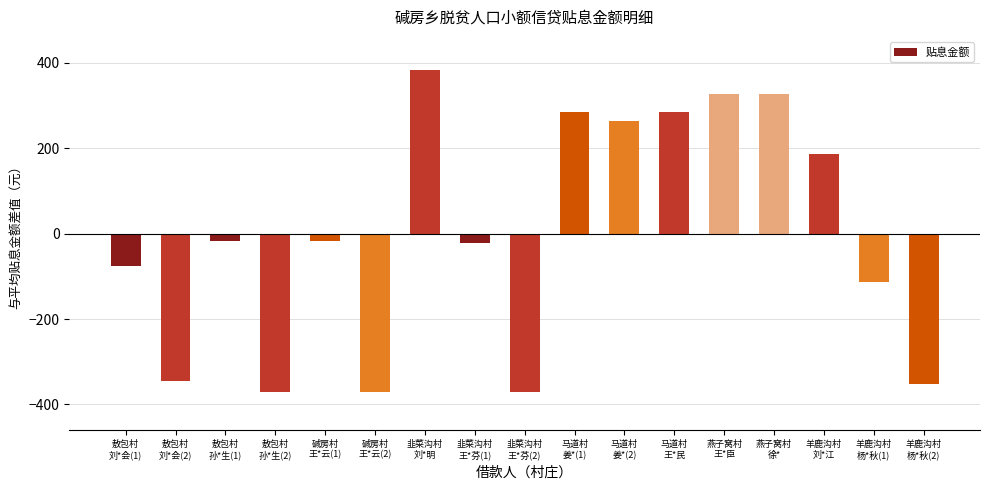

What is the difference between the second highest and second lowest values?

698.0